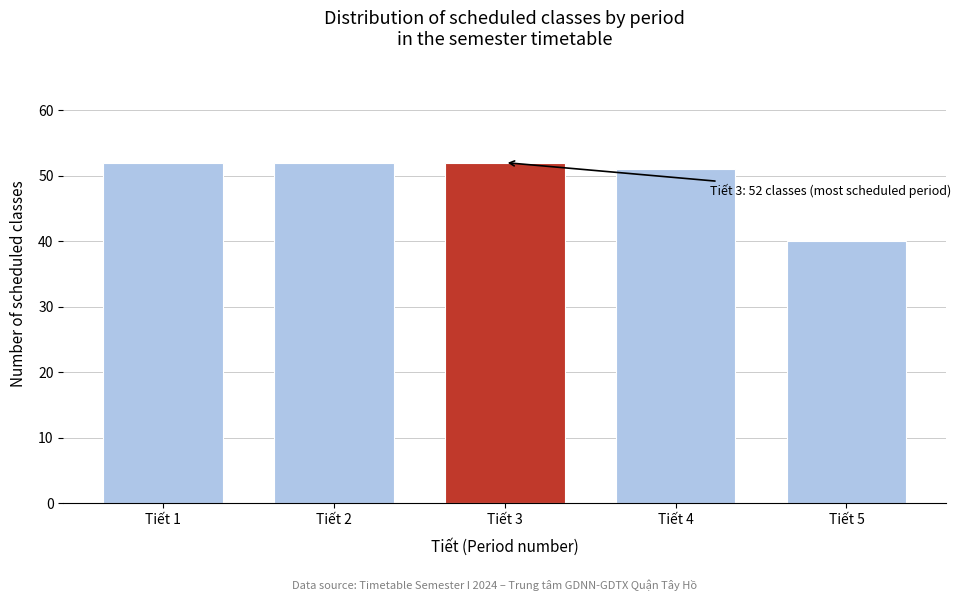

Reading left to right, transcribe all the data shown in this chart.

Tiết 1=52	Tiết 2=52	Tiết 3=52	Tiết 4=51	Tiết 5=40